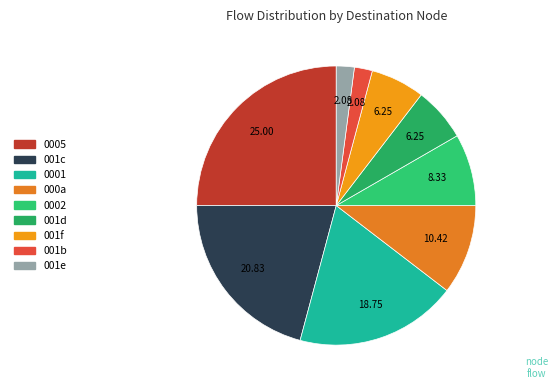

Count the number of slices in the pie.

9